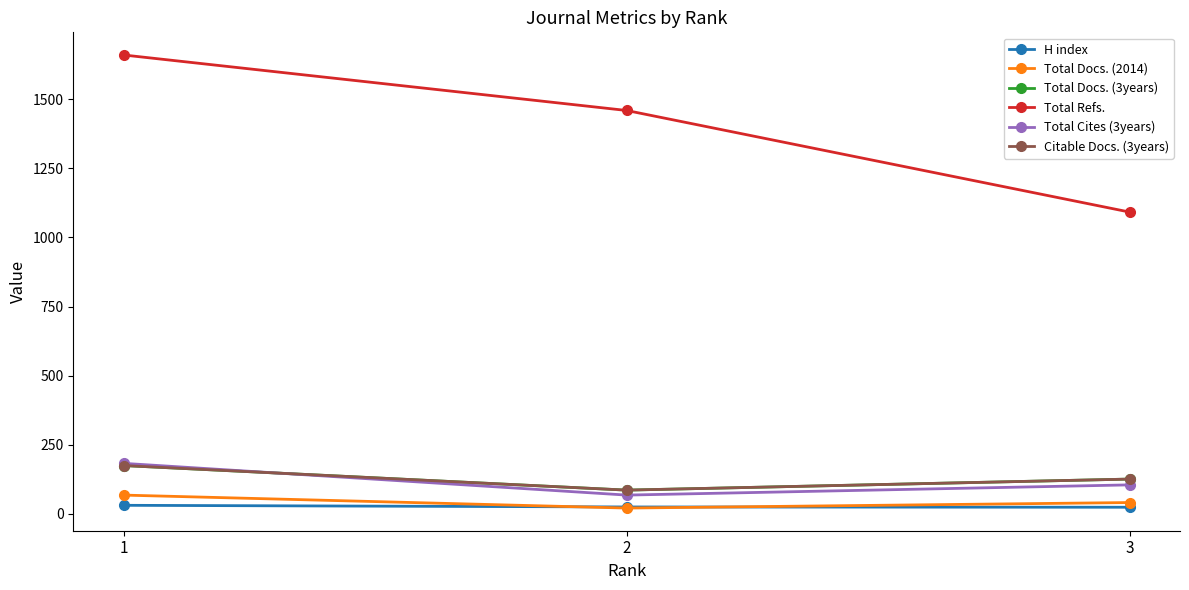

At how many categories does at least one series exceed 191?

3